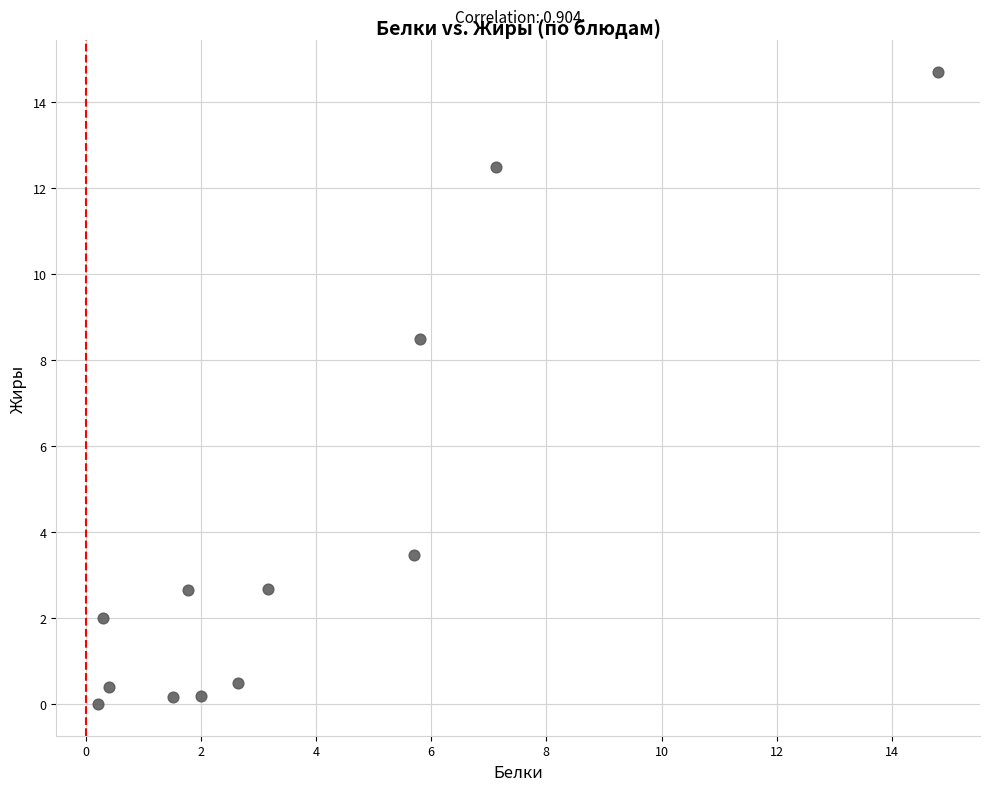

What is the range of Y values (max minus min)?

14.7